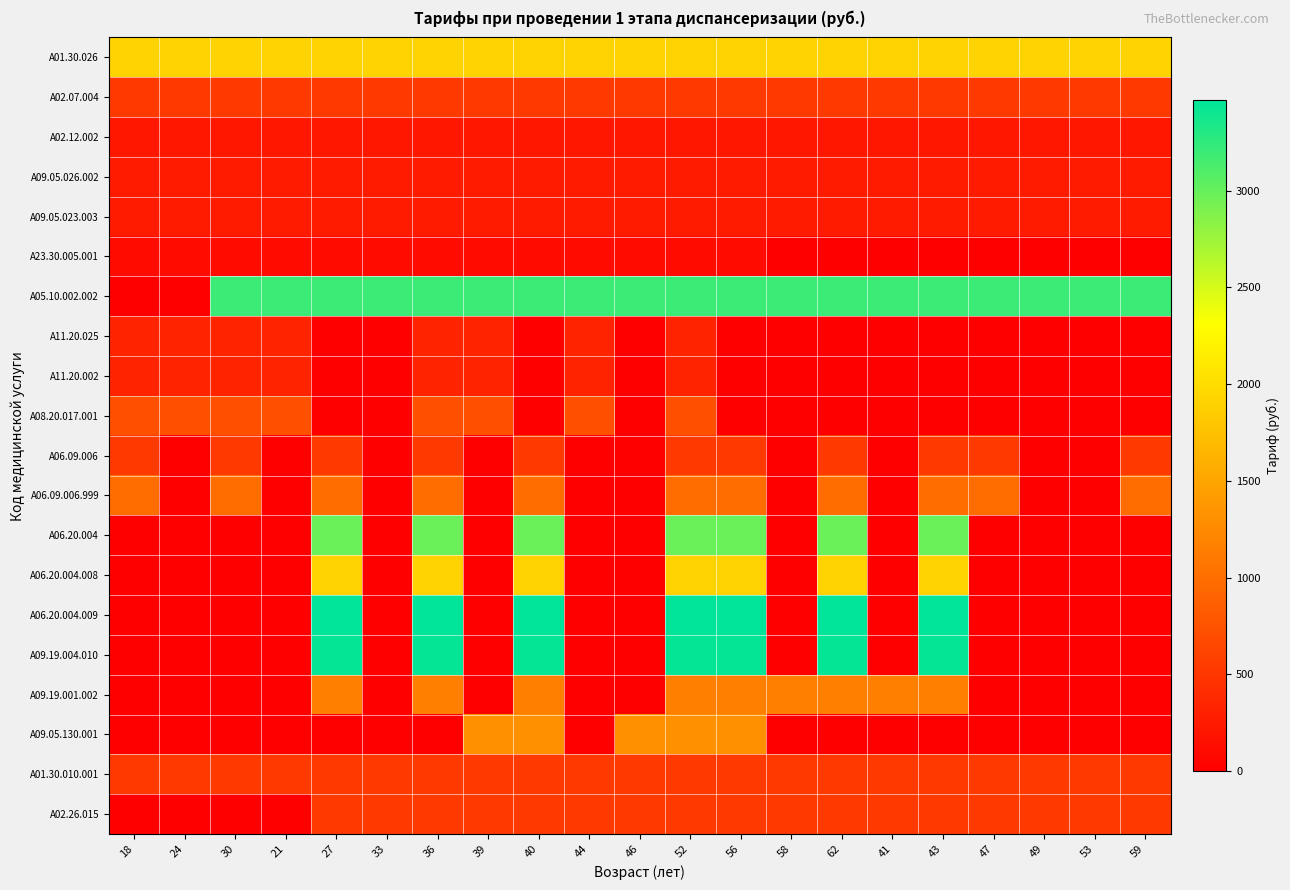

At how many categories does at least one series exceed 2199?

19